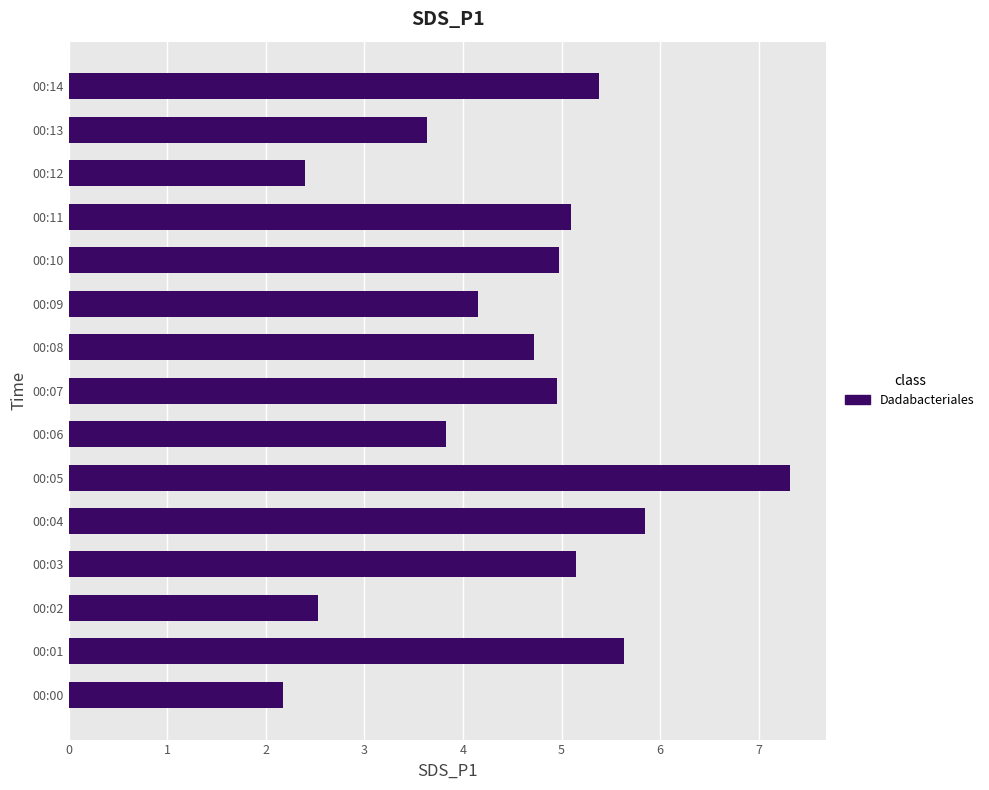

What is the approximate value at 00:13?

3.6